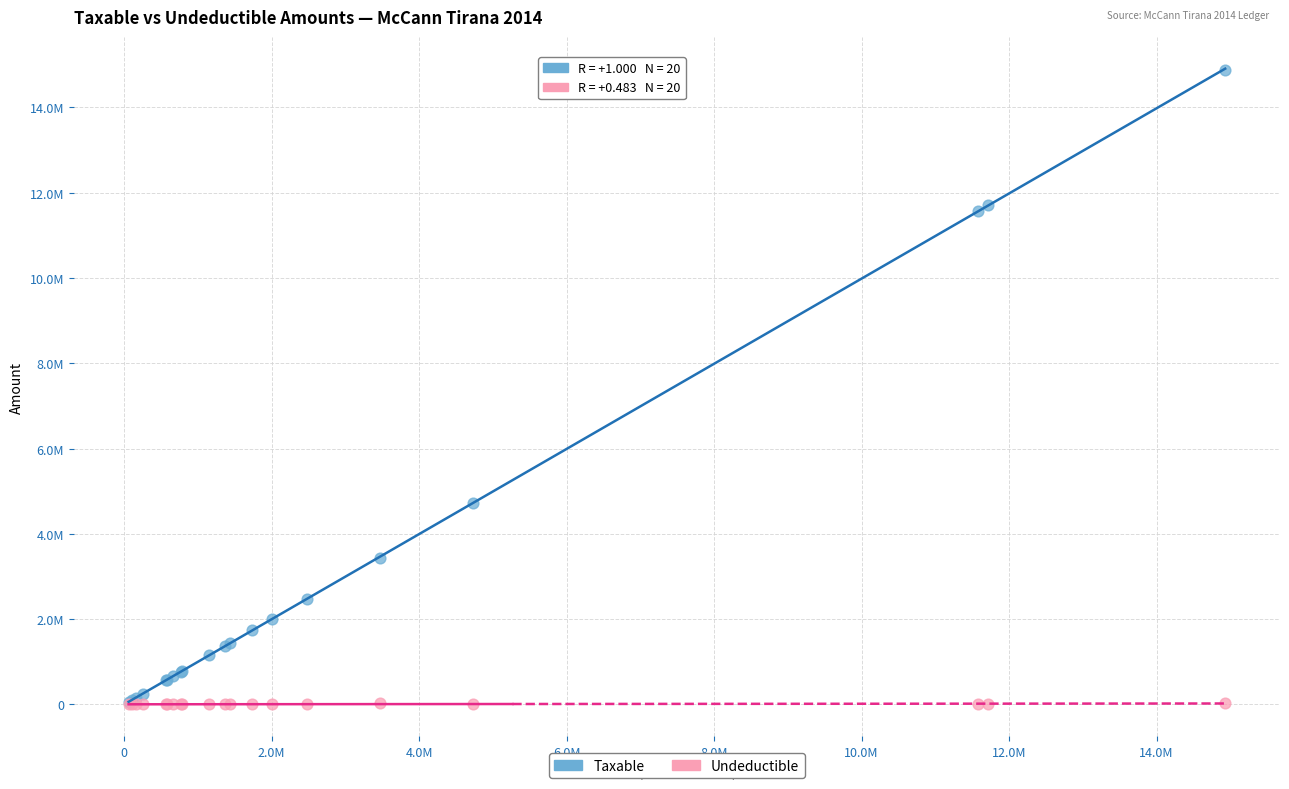

What are all the series names shown in the legend?

Taxable, Undeductible